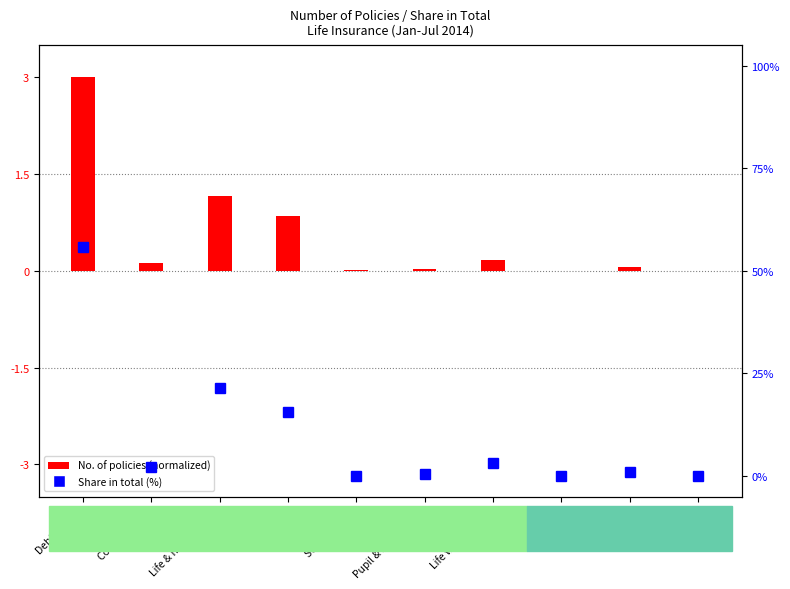

Rank the series at Group life from highest to lowest value.

Share in total (%), No. of policies (normalized)